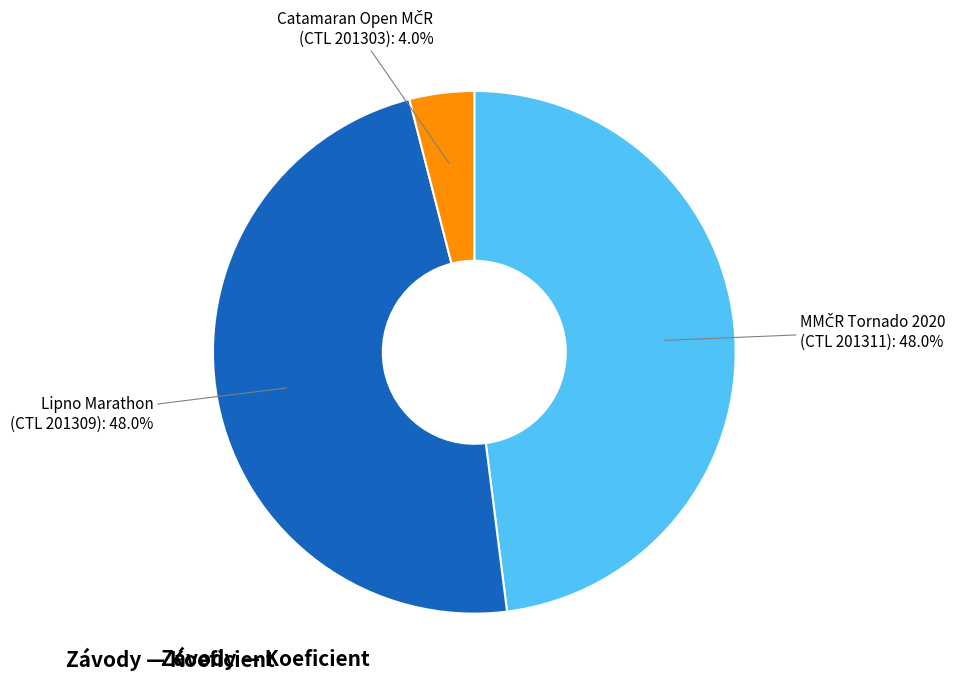

Is there a majority slice in this chart?

No